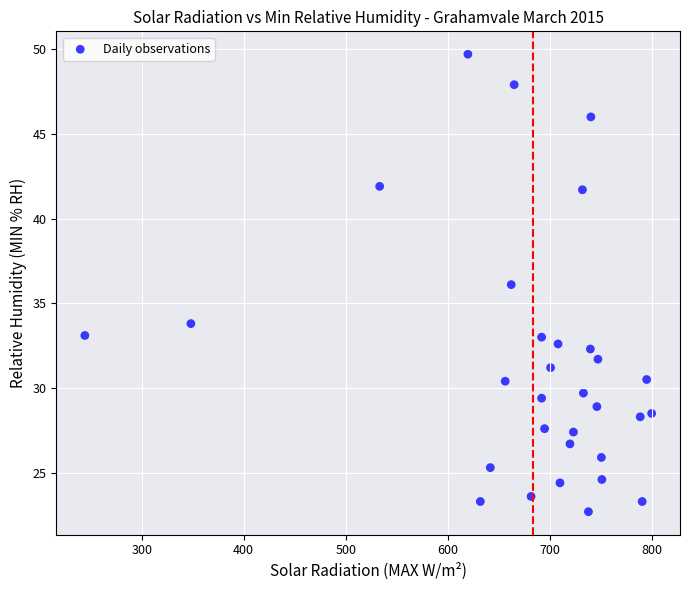

What is the range of Y values (max minus min)?

27.0